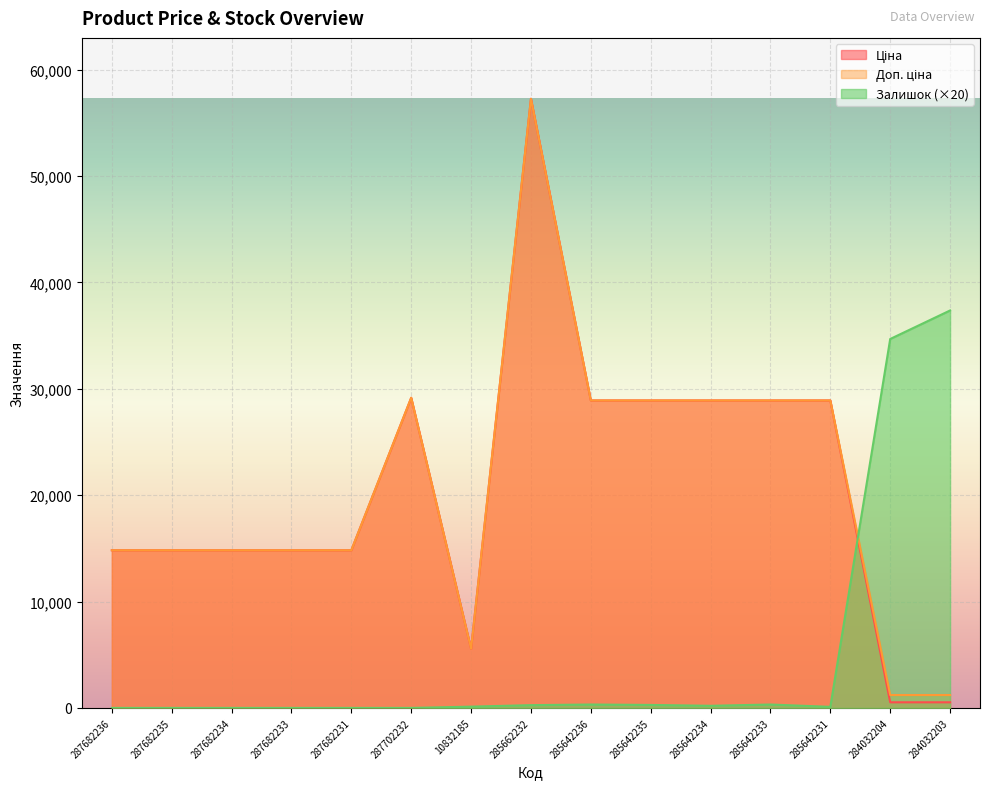

List the labels in order of Ціна value, smallest first.

284032204, 284032203, 10832185, 287682236, 287682235, 287682234, 287682233, 287682231, 285642236, 285642235, 285642234, 285642233, 285642231, 287702232, 285662232